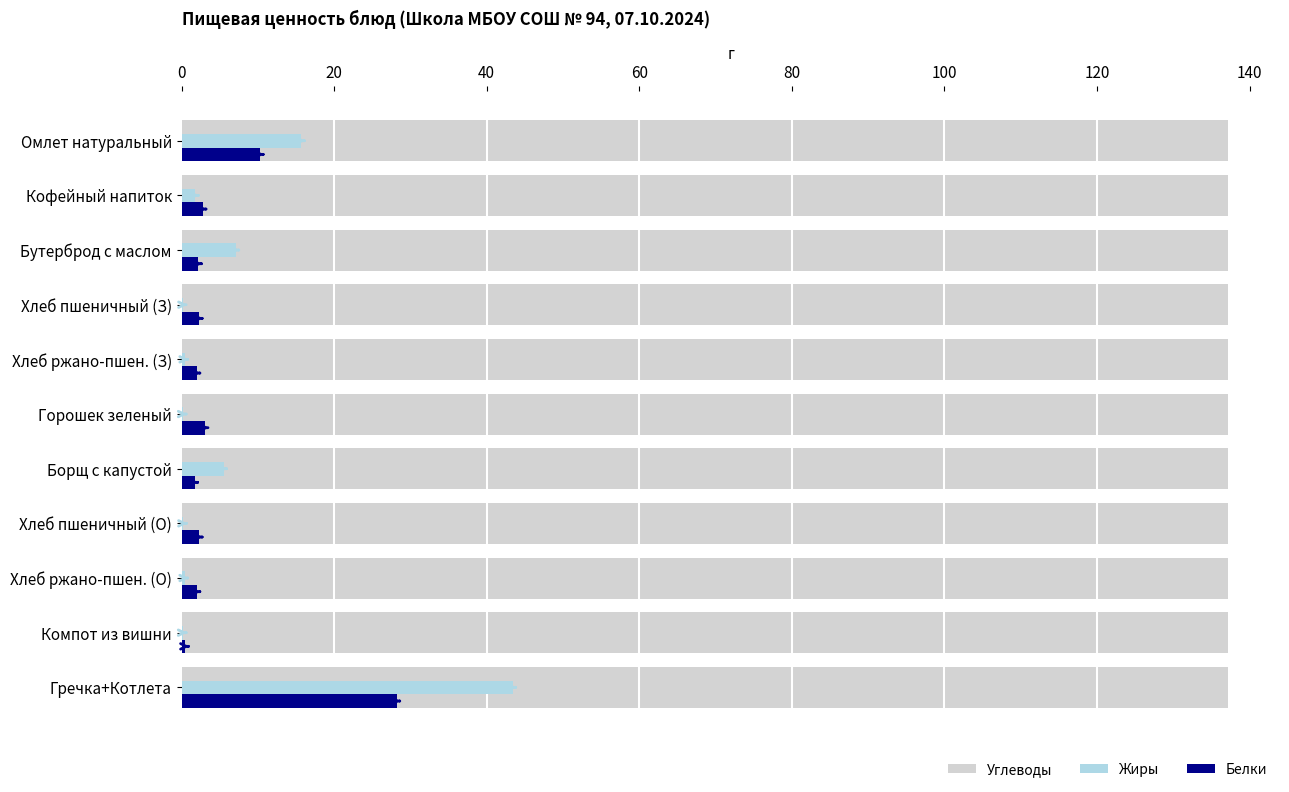

What is the average value of the Углеводы series?

15.1